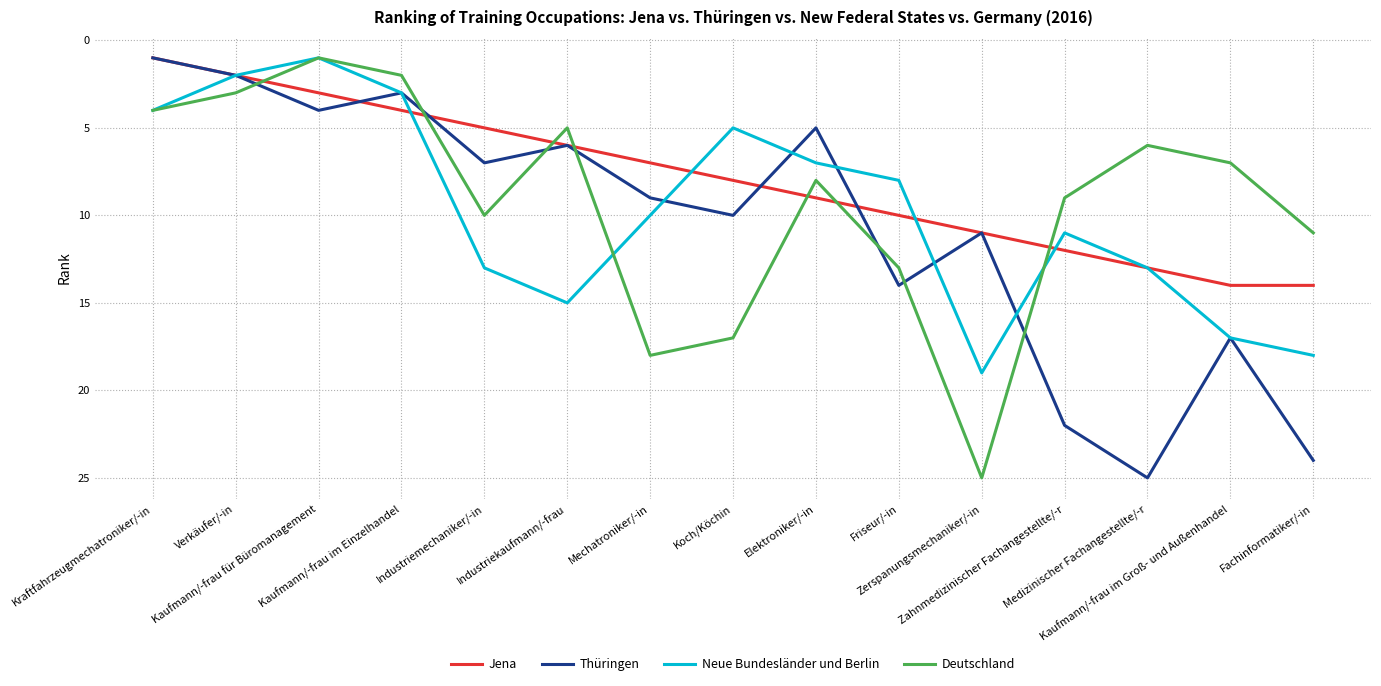

What is the total value across all series at Fachinformatiker/-in?

67